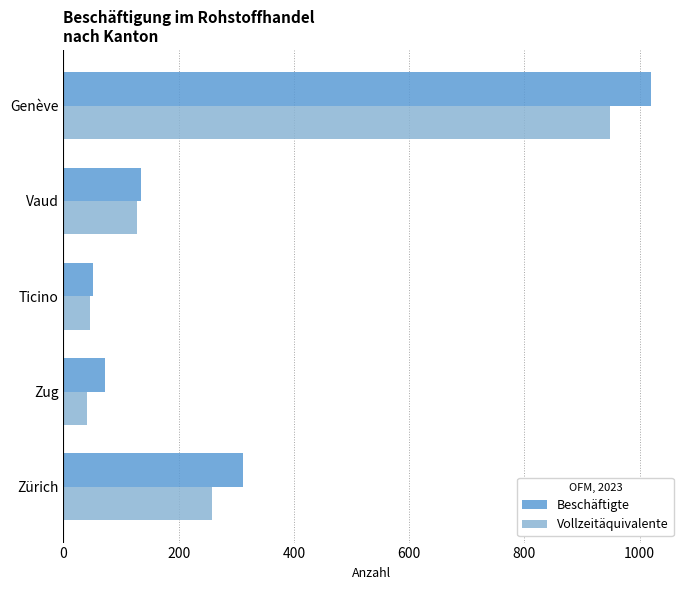

What is the minimum value shown in the chart?

41.0